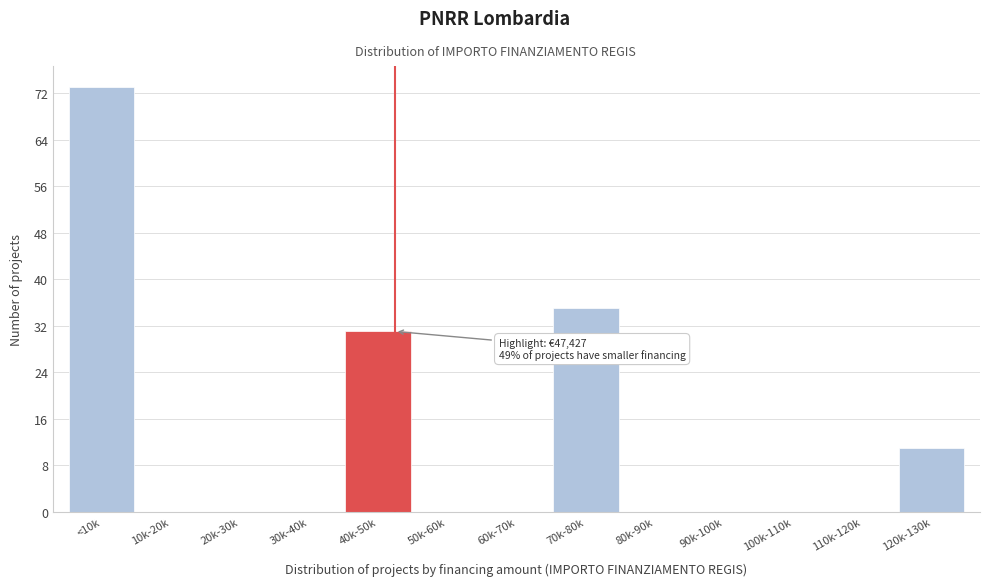

Reading left to right, extract all data points from this chart.

<10k=73	10k-20k=0	20k-30k=0	30k-40k=0	40k-50k=31	50k-60k=0	60k-70k=0	70k-80k=35	80k-90k=0	90k-100k=0	100k-110k=0	110k-120k=0	120k-130k=11